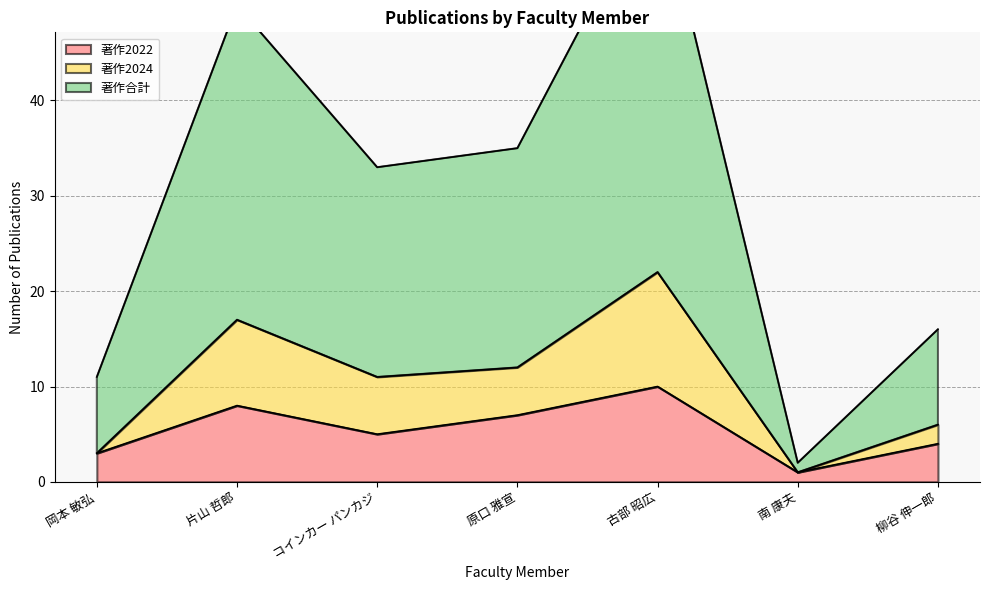

Reading left to right, what are all the values shown in this chart?

著作2022: 岡本 敏弘=3	片山 哲郎=8	コインカー パンカジ=5	原口 雅宣=7	古部 昭広=10	南 康夫=1	柳谷 伸一郎=4
著作2024: 岡本 敏弘=3	片山 哲郎=17	コインカー パンカジ=11	原口 雅宣=12	古部 昭広=22	南 康夫=1	柳谷 伸一郎=6
著作合計: 岡本 敏弘=11	片山 哲郎=50	コインカー パンカジ=33	原口 雅宣=35	古部 昭広=63	南 康夫=2	柳谷 伸一郎=16